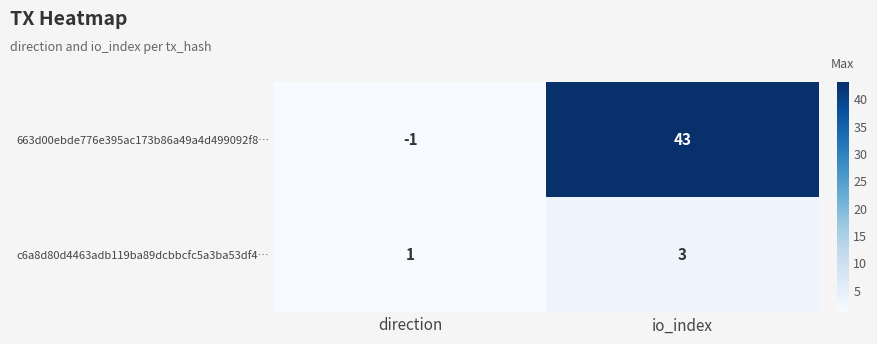

Which series changed the most between direction and io_index?

663d00ebde776e395ac173b86a49a4d499092f8…